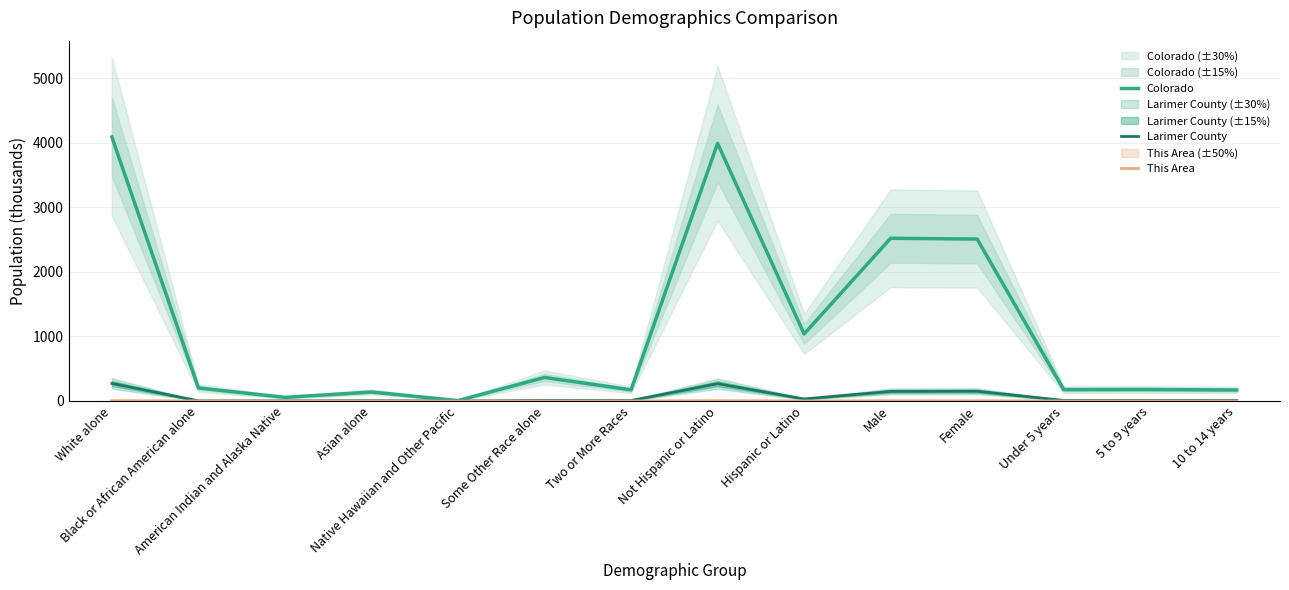

How many categories are shown in the chart?

14